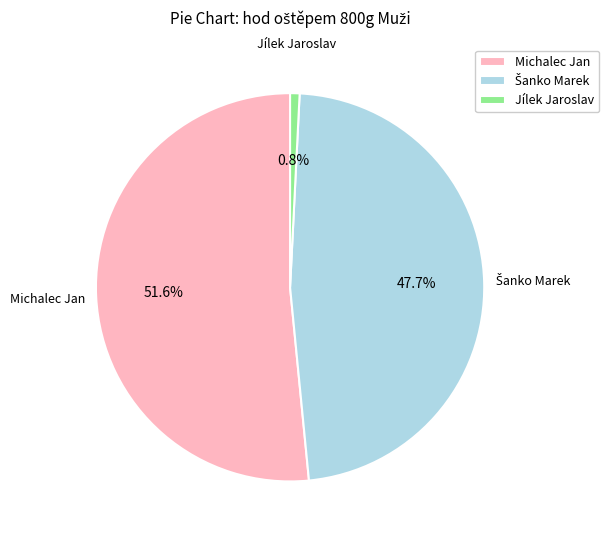

What percentage is the Jílek Jaroslav slice, to the nearest percent?

1%